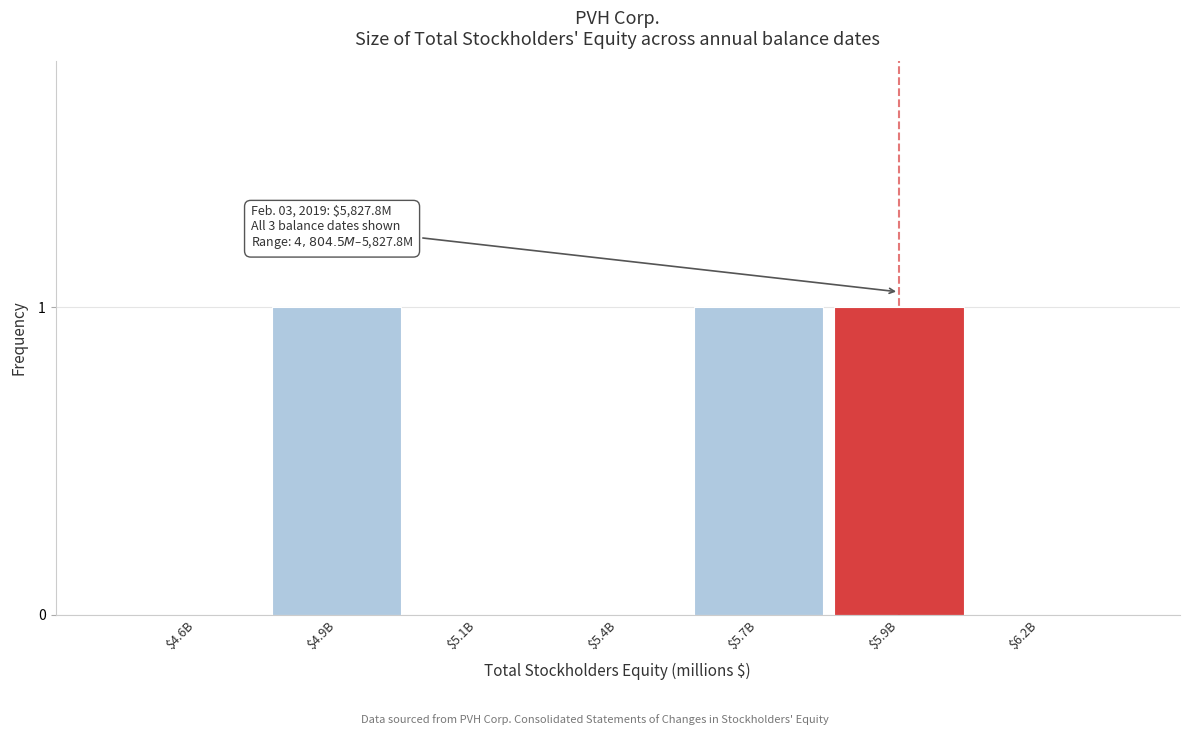

The chart shows a value of 0 at $6.2B. True or false?

True